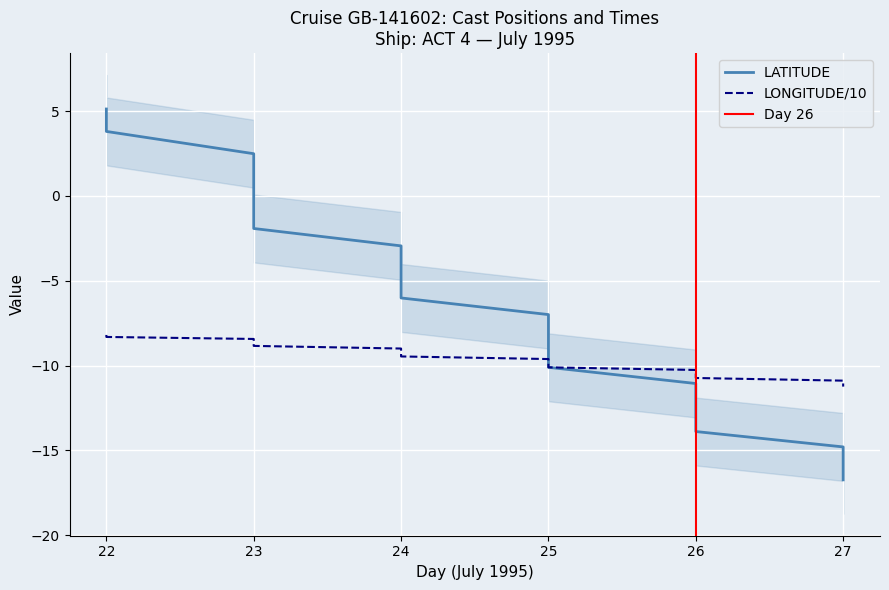

Count the number of data series in this chart.

2